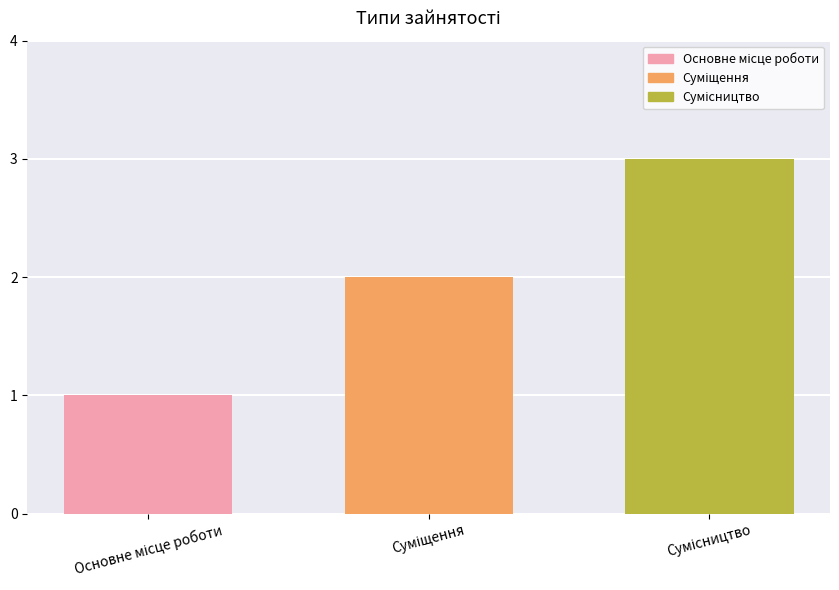

What is the sum of all values?

6